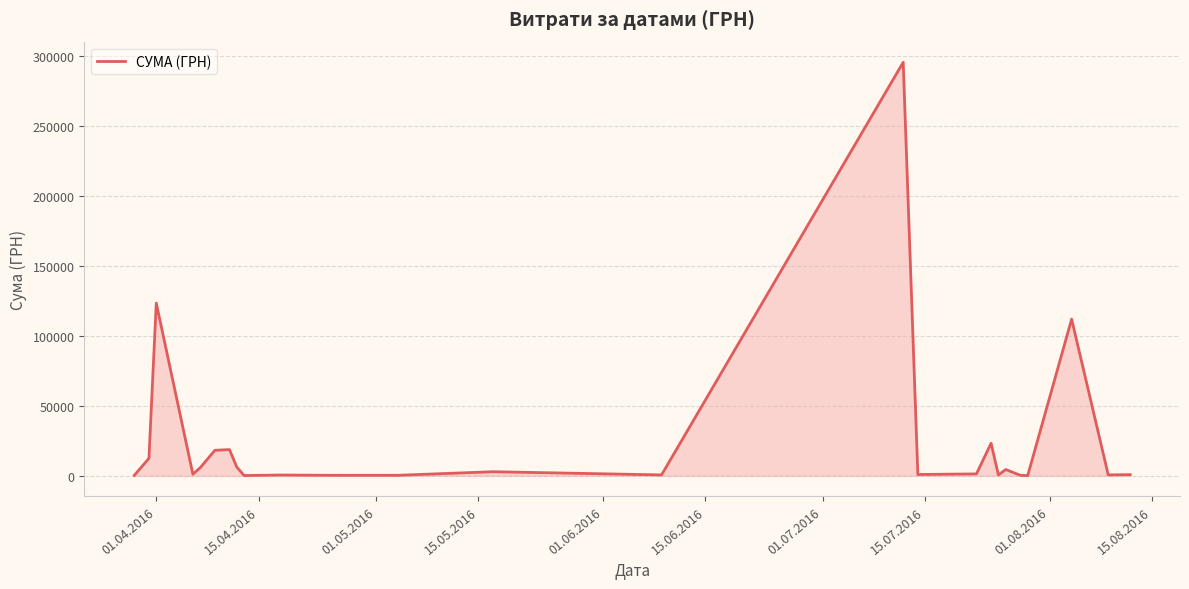

What is the greatest value displayed?

295638.6